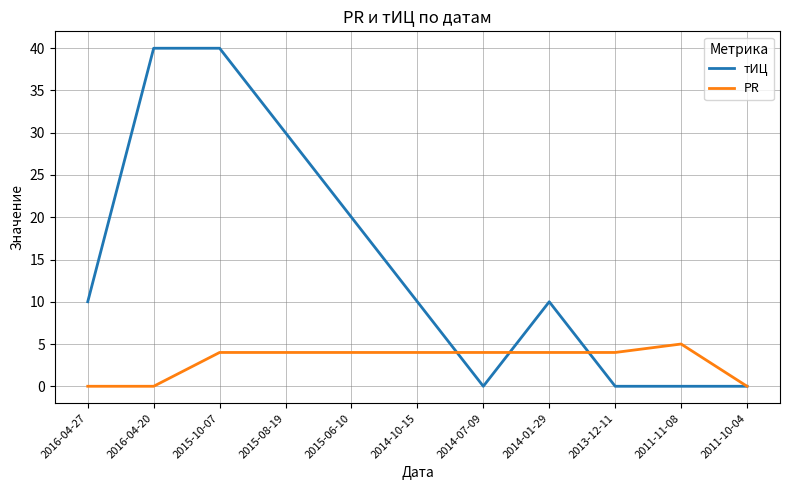

Count the PR values in the range 0 to 4.

10